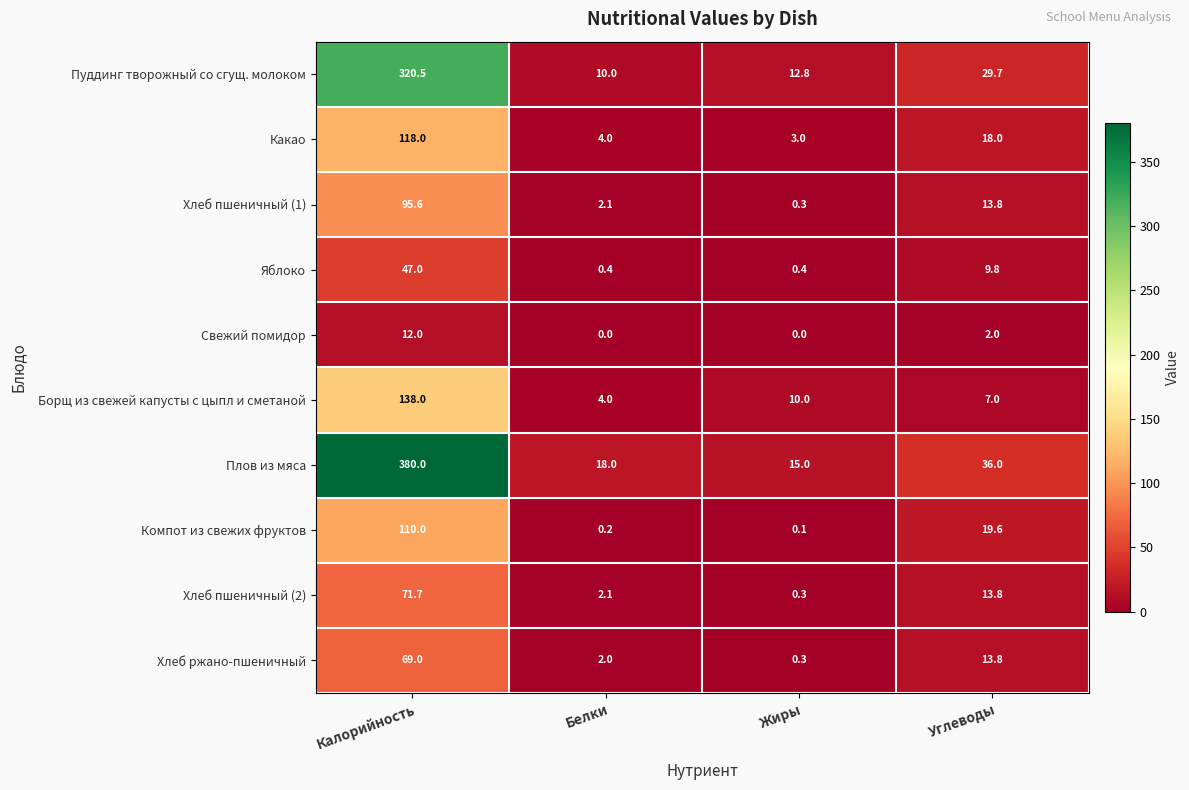

What value does the Хлеб ржано-пшеничный series have at Белки?

2.0